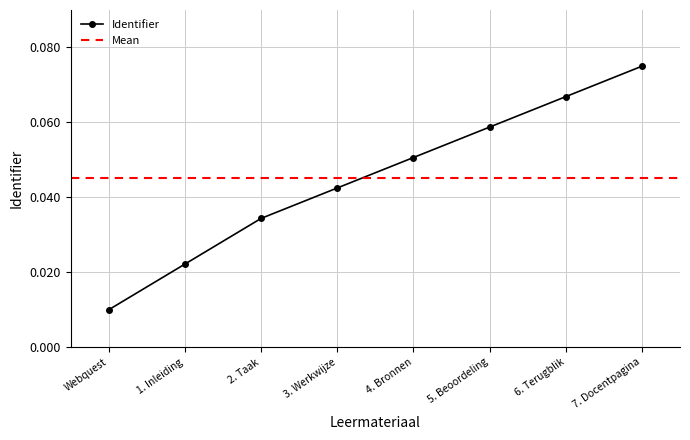

What is the sum of the values at 4. Bronnen and 3. Werkwijze?

0.1